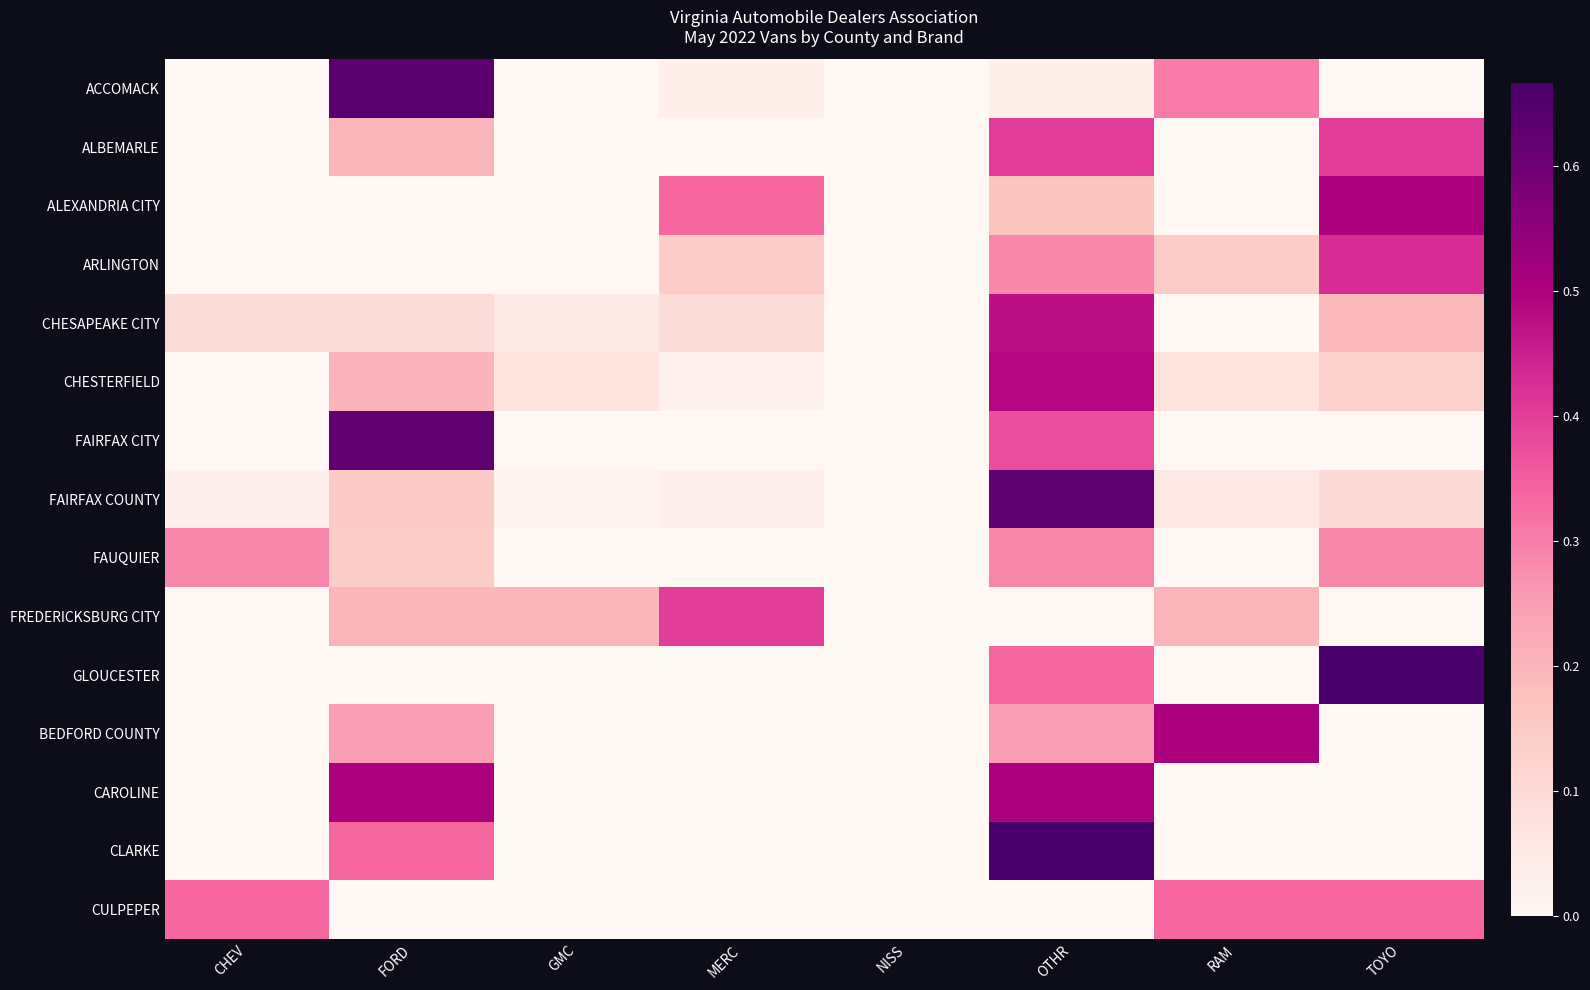

Which label corresponds to the smallest value in the chart?

CHEV